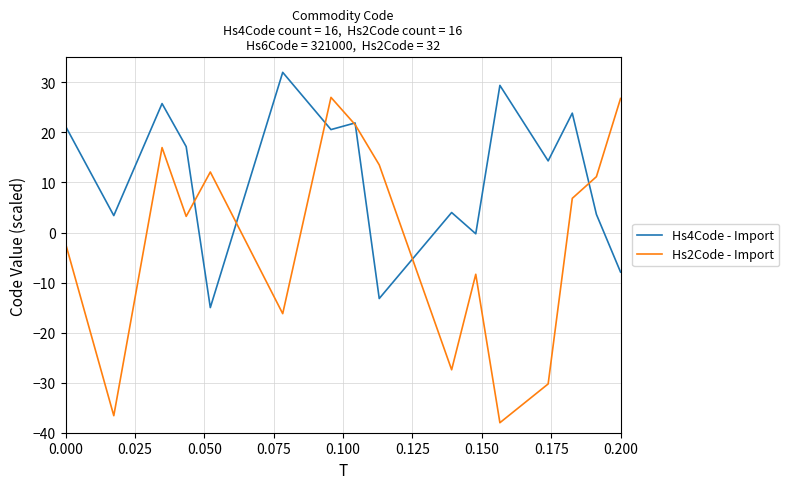

True or false: Hs2Code - Import has more than 1 points higher than both neighbors.

True